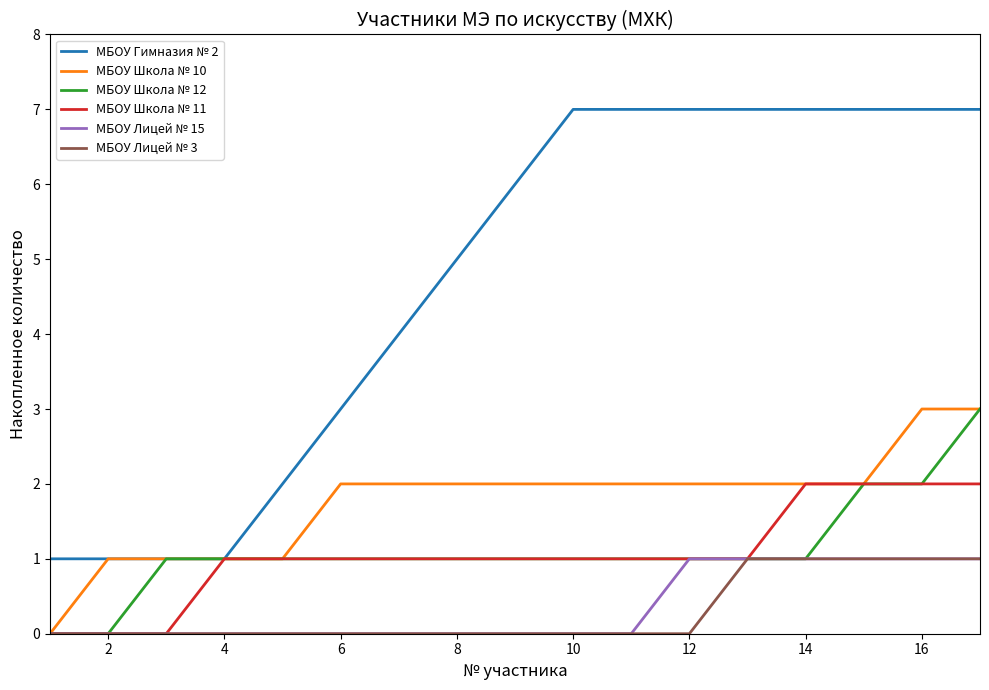

What is the greatest value displayed?

7